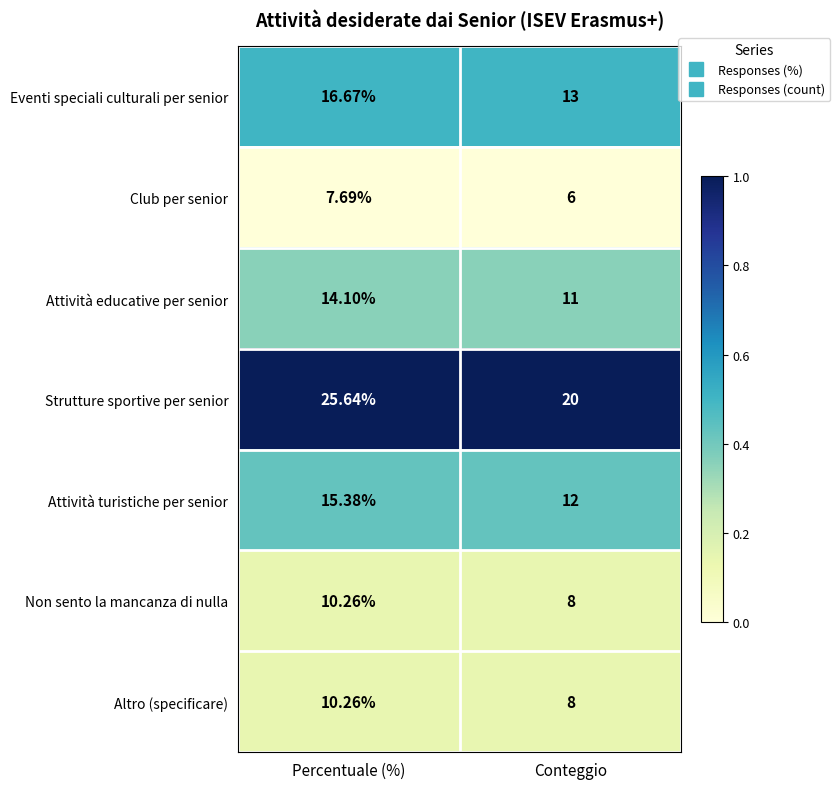

At which label is Non sento la mancanza di nulla closest to 9?

Conteggio